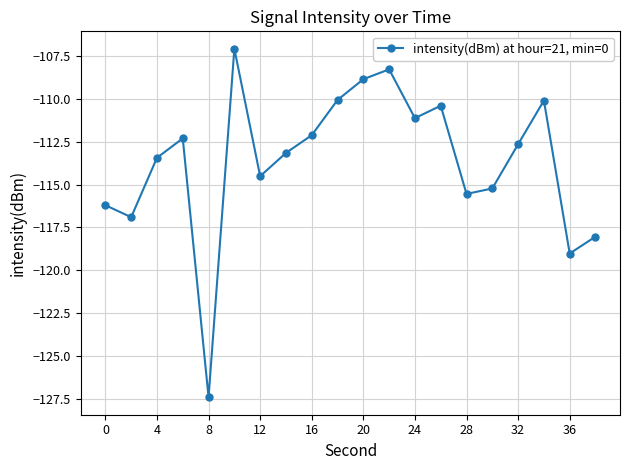

Reading left to right, what are all the values shown in this chart?

-116.2	-116.9	-113.4	-112.3	-127.4	-107.1	-114.5	-113.2	-112.1	-110.1	-108.9	-108.3	-111.1	-110.4	-115.5	-115.2	-112.7	-110.1	-119.0	-118.0